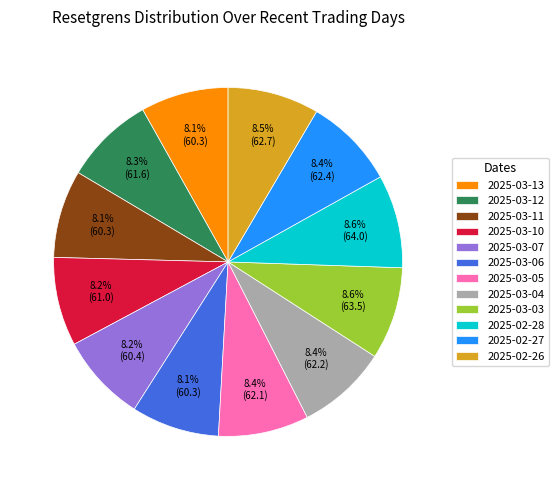

What percentage is NOT represented by 2025-03-07?

91.8%